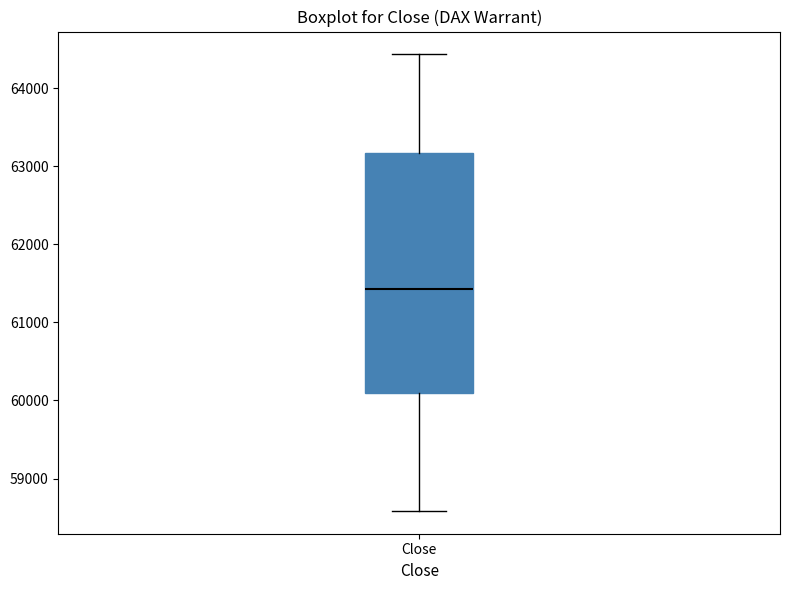

Read this box plot against the y-axis: the position of the median line, the range covered by the box, and the ends of both whiskers. The values are not printed on the chart, so give them approximately, as read against the axis.

median 61400, box 60100 to 63200, whiskers 58600 to 64400